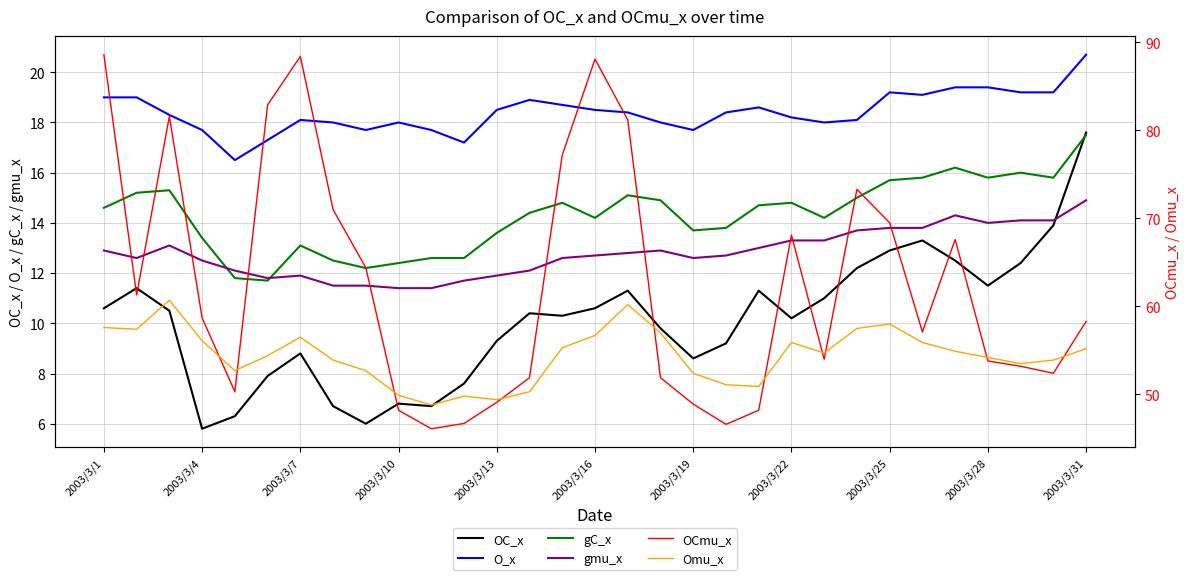

Does the chart have visible grid lines?

Yes